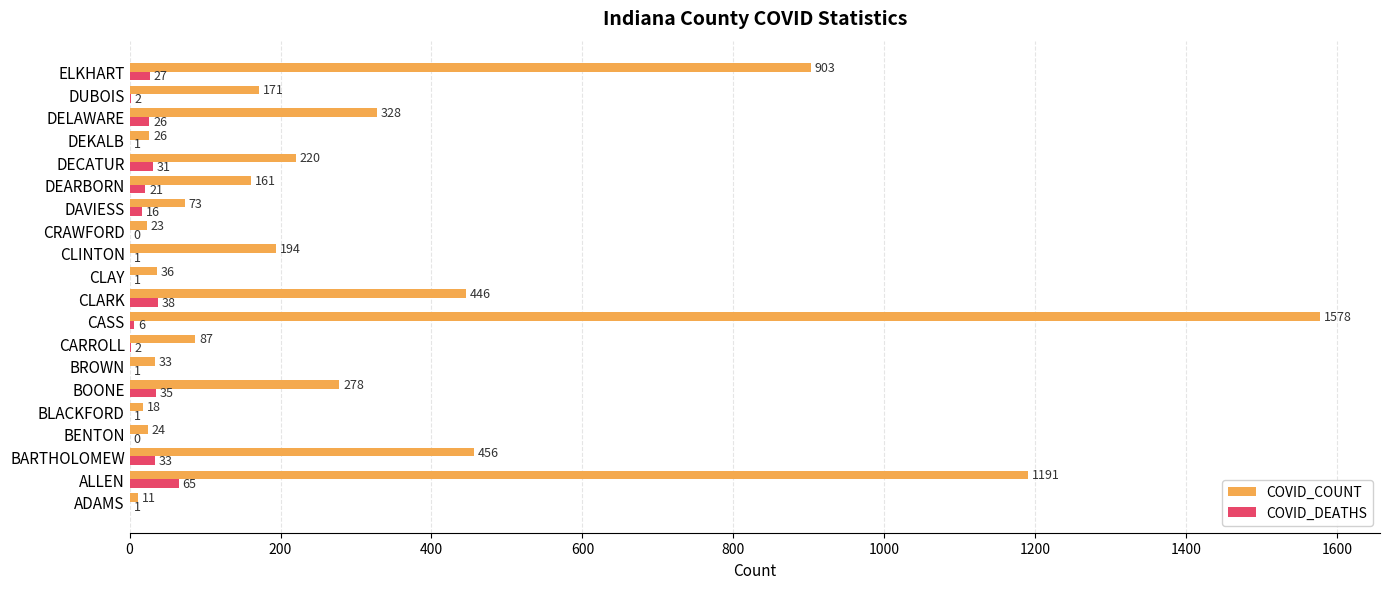

Count the number of data series in this chart.

2